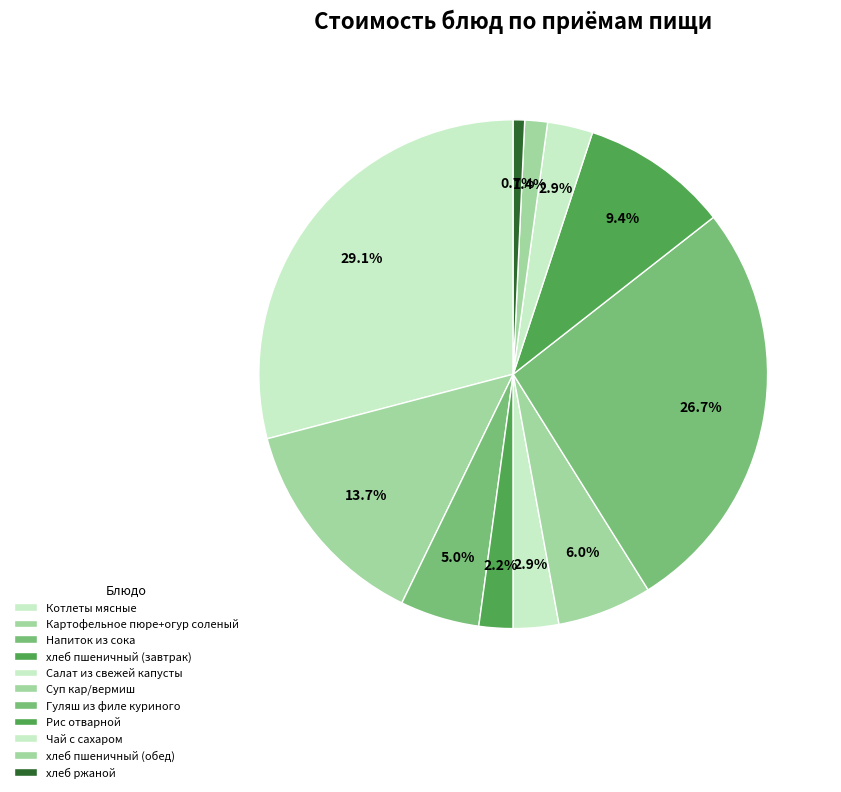

Between Гуляш из филе куриного and хлеб пшеничный (завтрак), which is larger?

Гуляш из филе куриного